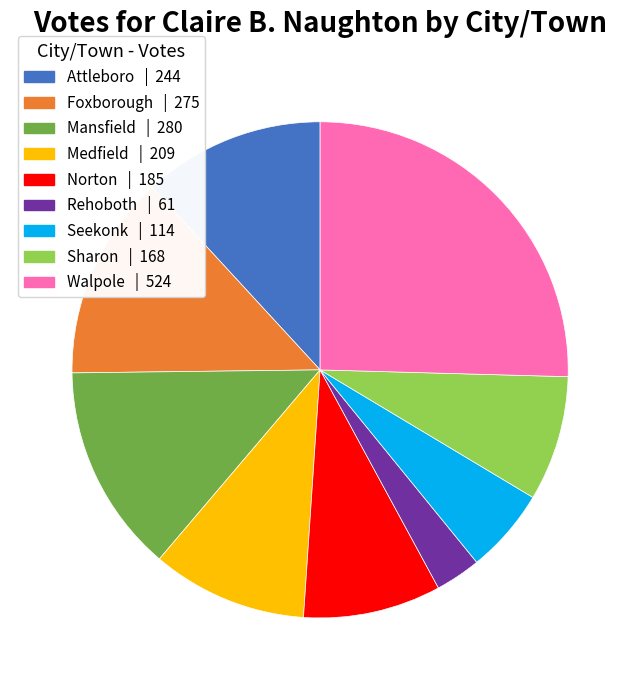

True or false: Rehoboth accounts for 3% of the total.

True